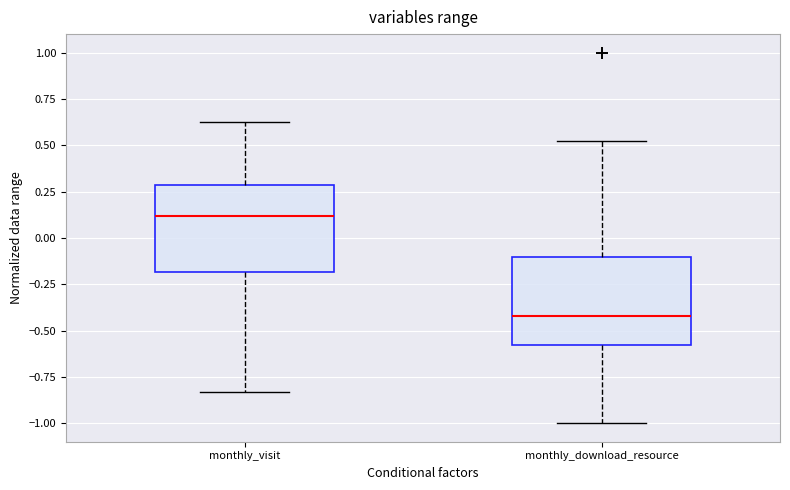

Where is the lower edge of the box for monthly_visit on the y-axis? The values are not printed on the chart, so give them approximately, as read against the axis.

-0.20